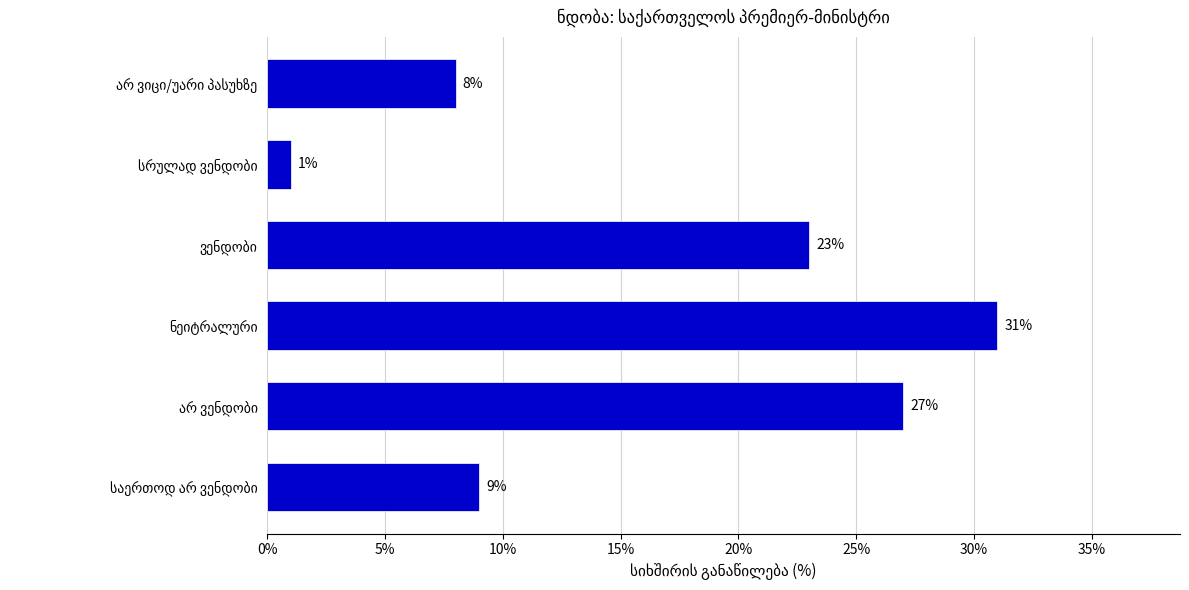

Reading bottom to top, transcribe all the data shown in this chart.

9	27	31	23	1	8